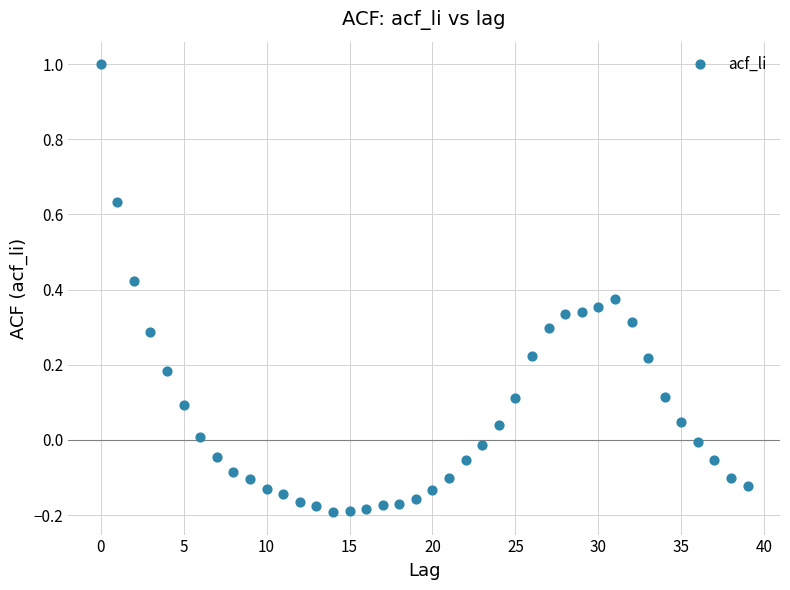

What is the range of Y values (max minus min)?

1.2